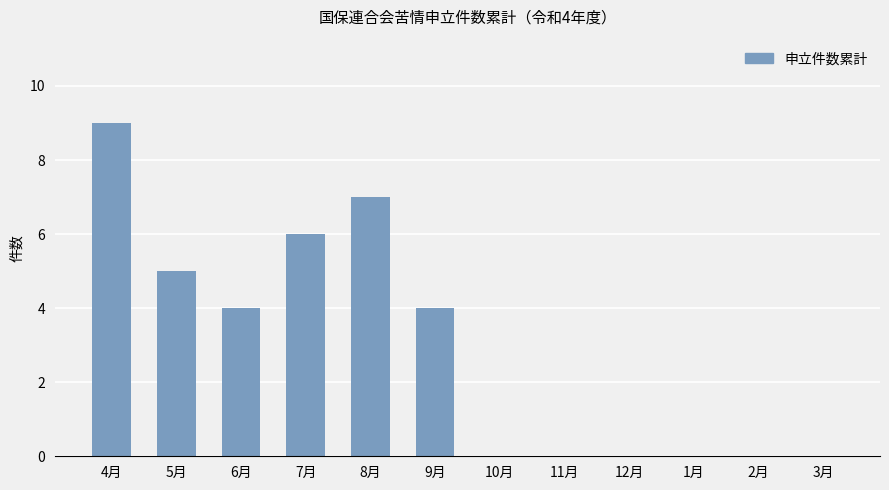

Is it true that the value at 2月 is 4?

False